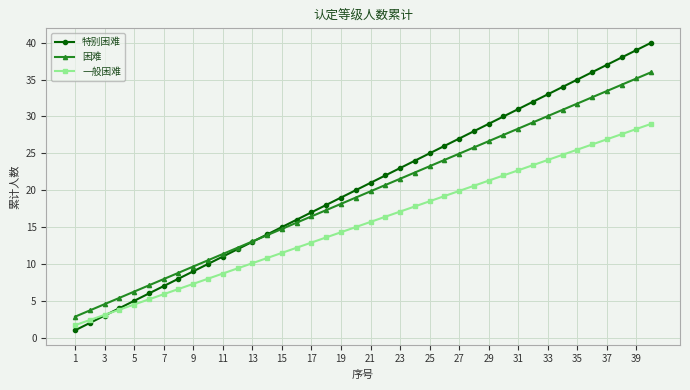

How many categories are shown in the chart?

40